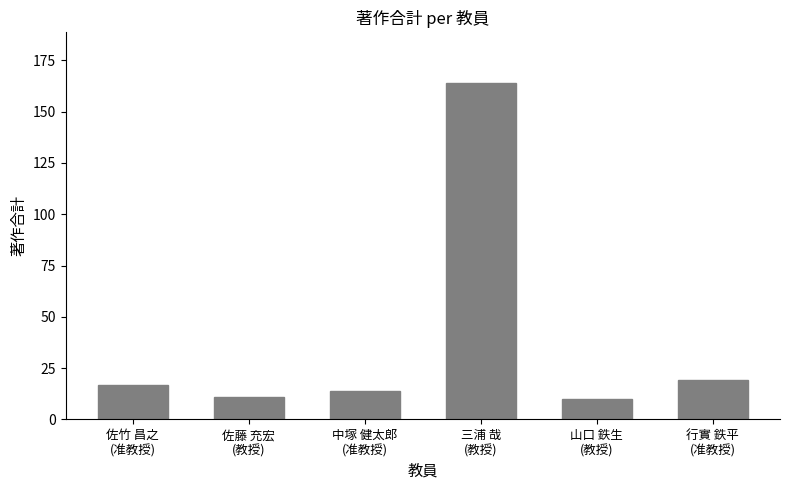

What is the minimum value shown in the chart?

10